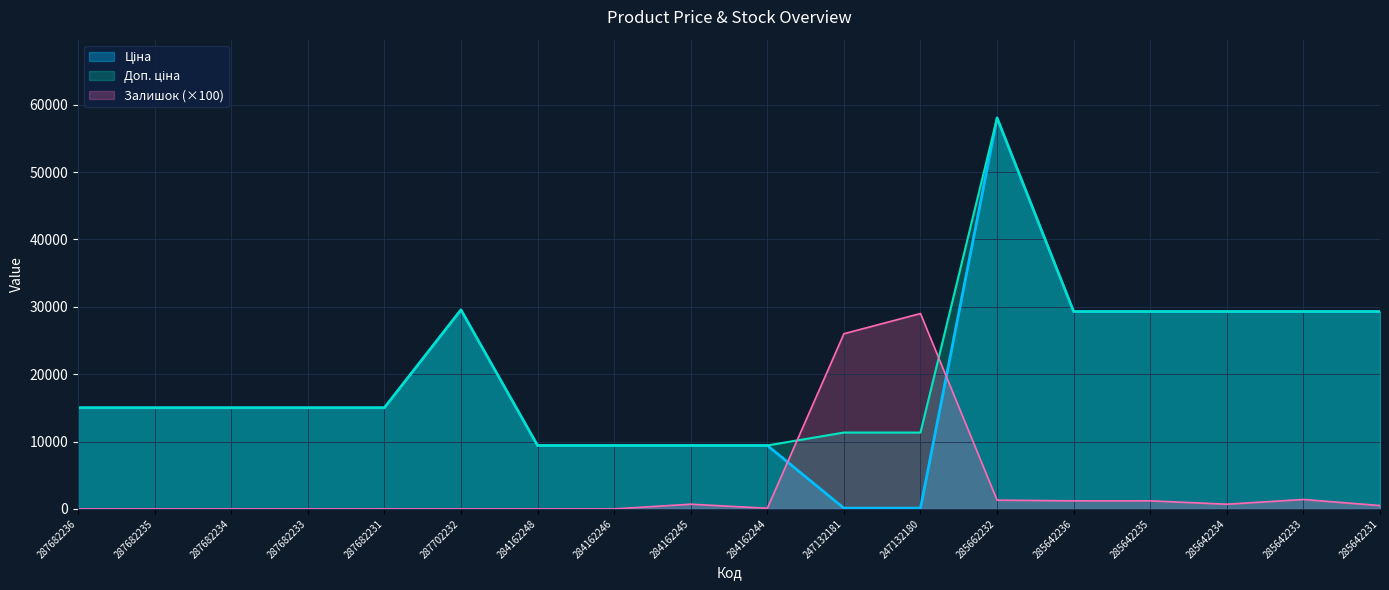

What is the value of the Доп. ціна point at the 6th from the left?

29548.9